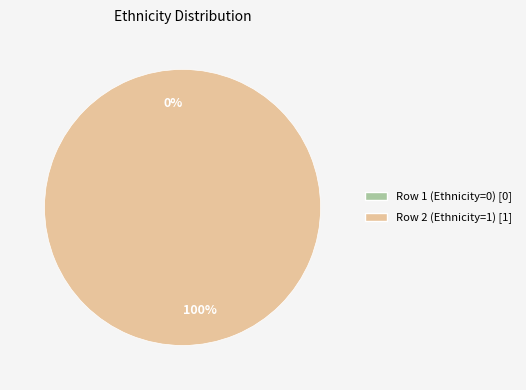

To the nearest percent, what is the difference between the largest and smallest slice percentages?

100%